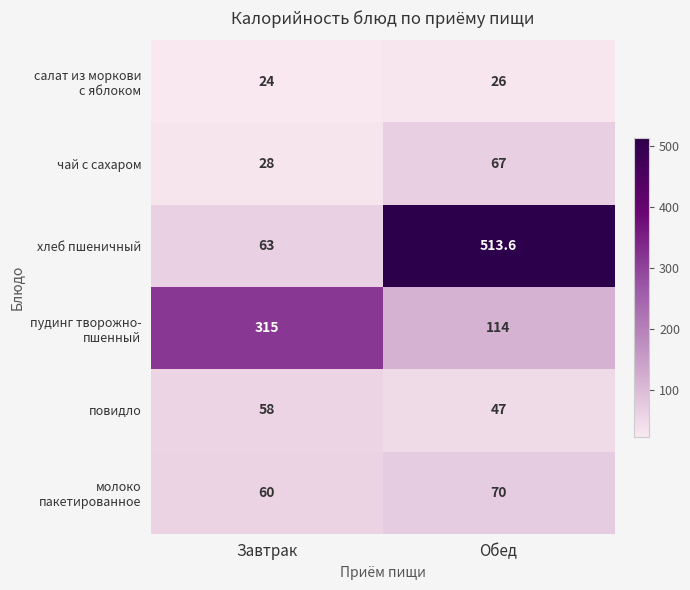

At which category is the sum across all series the highest?

Обед